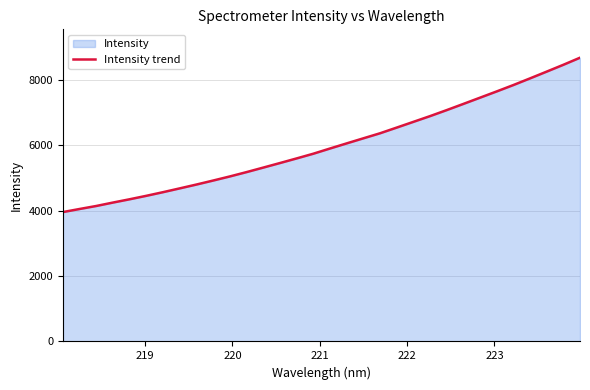

What is the smallest value displayed?

3953.0